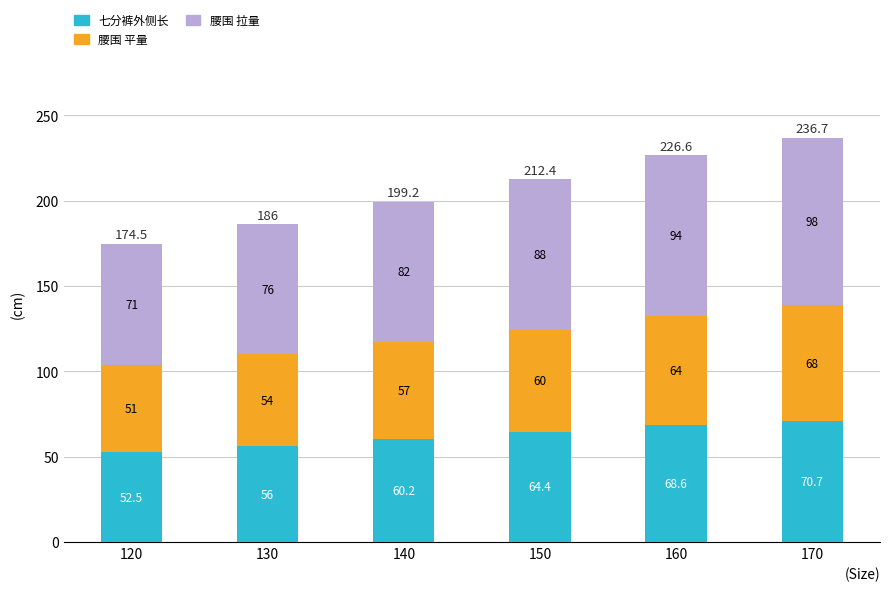

The 七分裤外侧长 series shows 60.2 at 140. True or false?

True